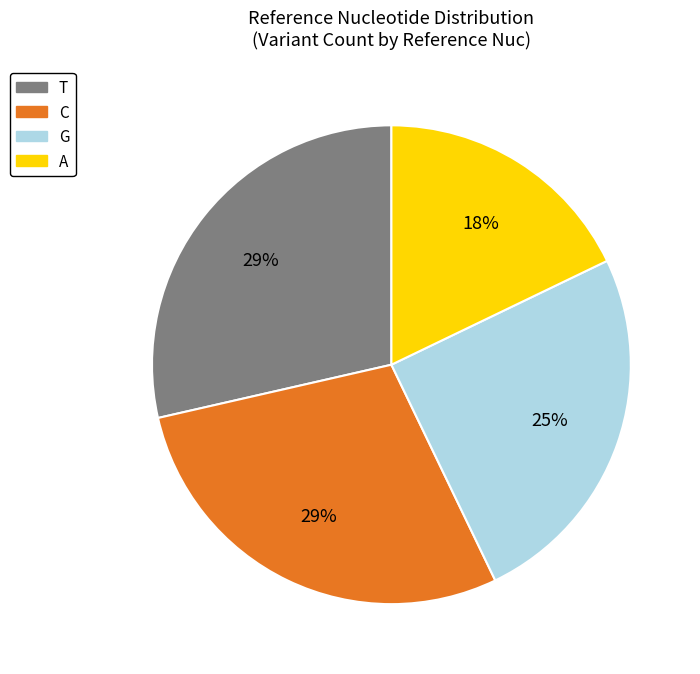

Is there a majority slice in this chart?

No